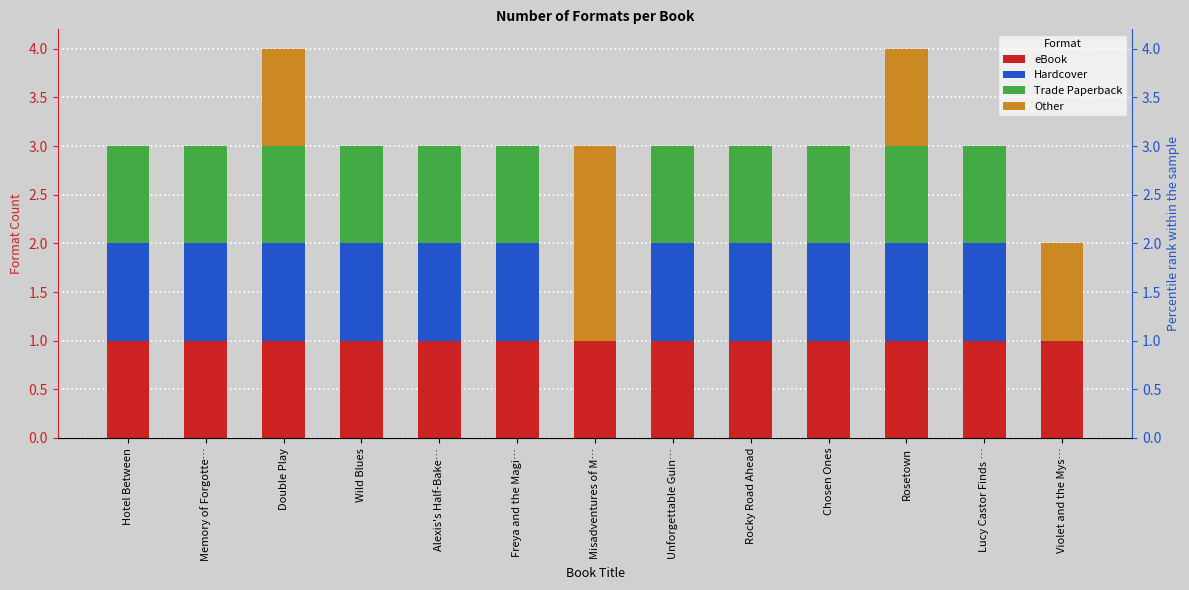

Which has a higher value, Lucy Castor Finds … or Unforgettable Guin…?

Lucy Castor Finds …